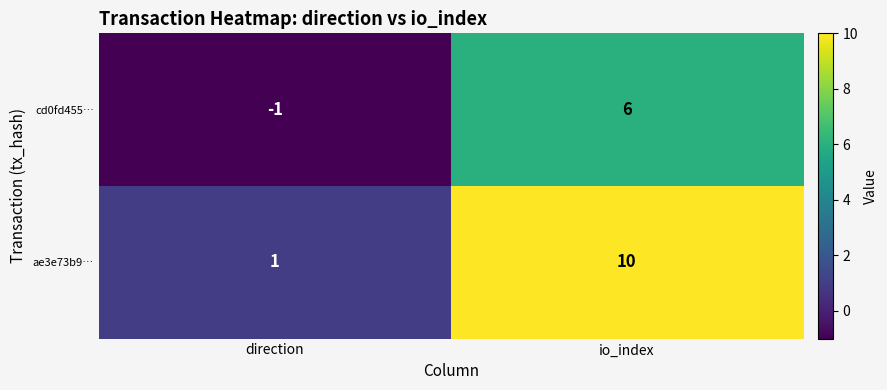

How many distinct data groups are displayed?

2